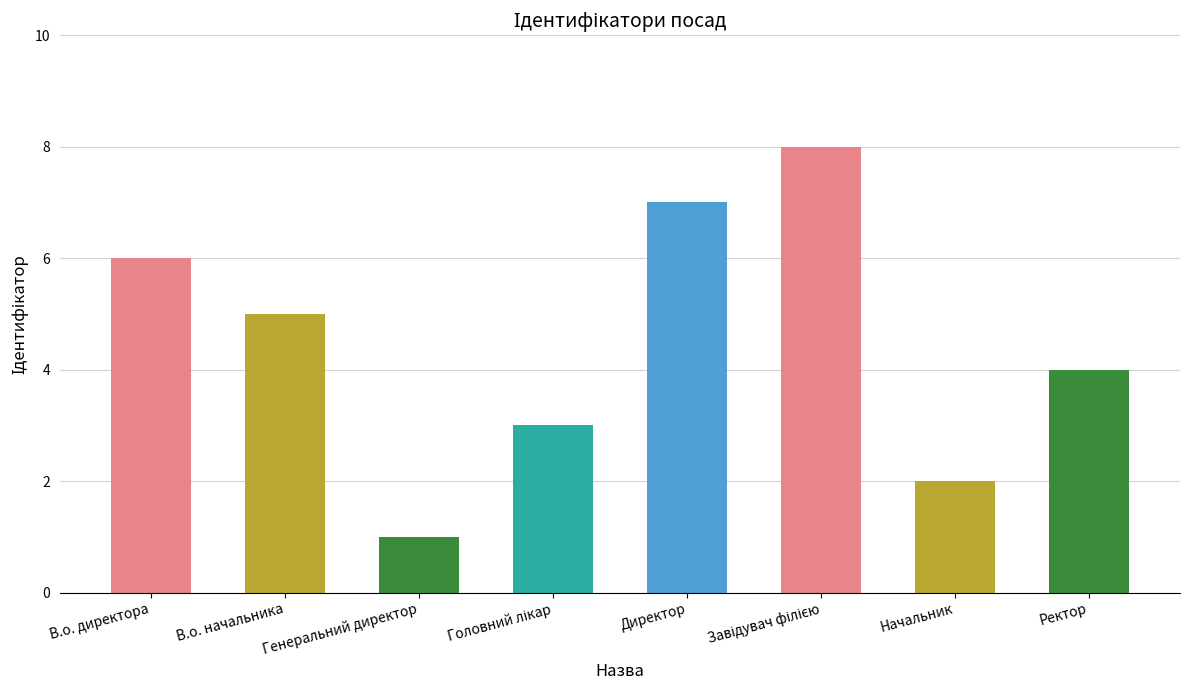

What is the label of the 1st bar from the right?

Ректор